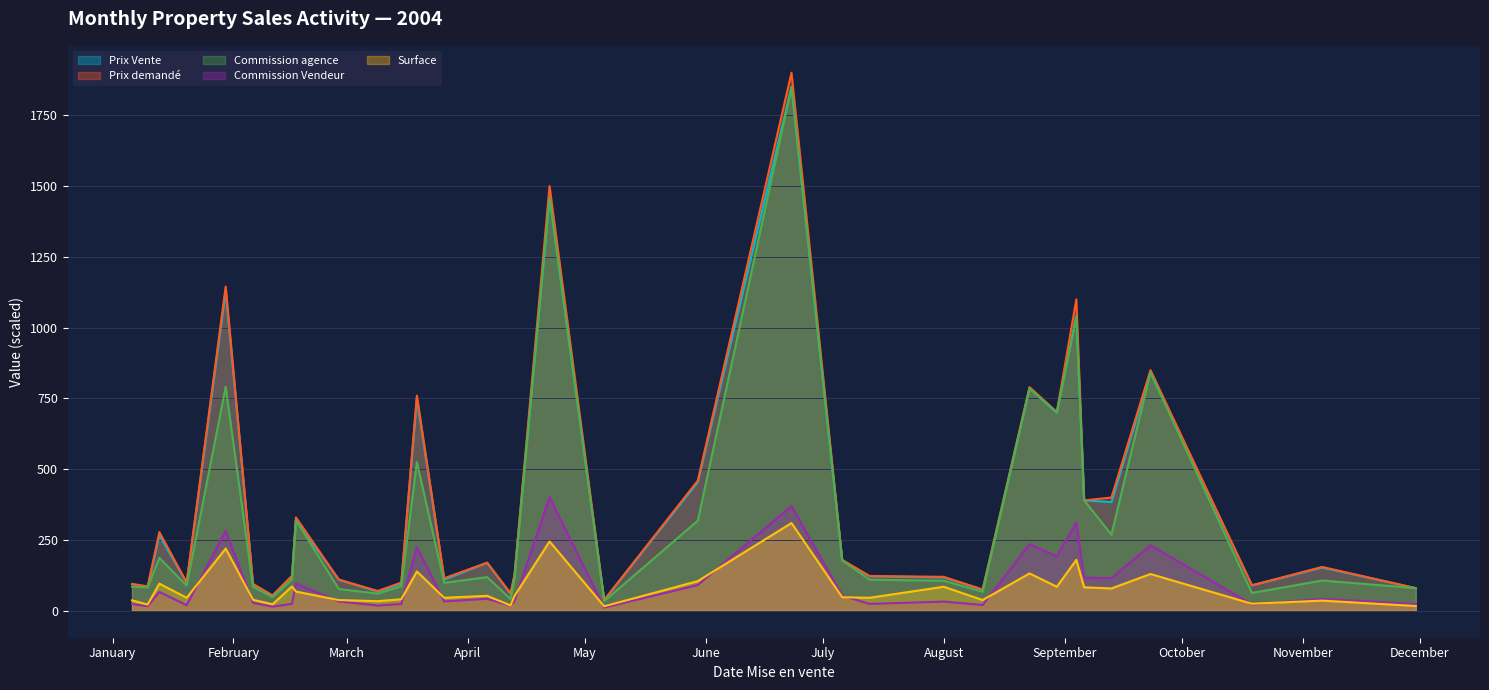

True or false: Commission agence has a value of 77.0 at 2004-02-28.

True